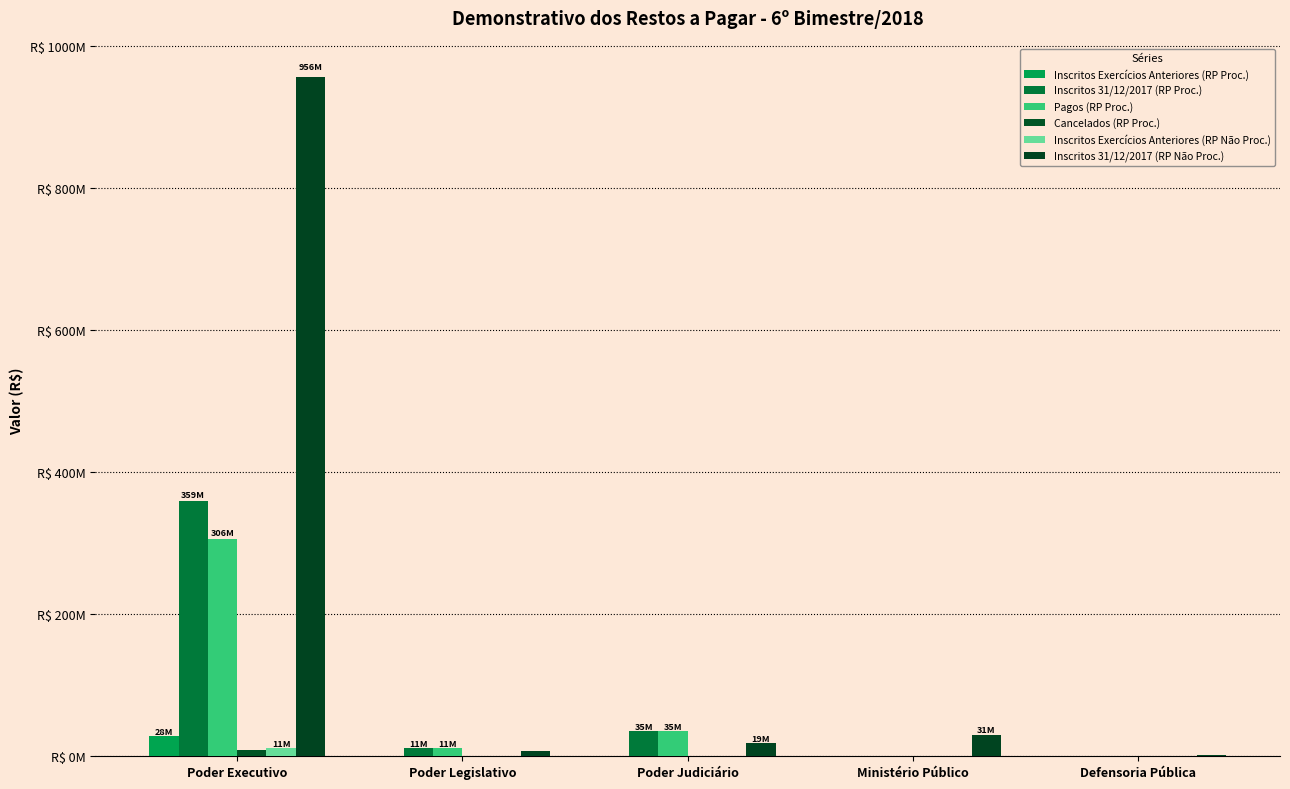

Reading left to right, extract all data points from this chart.

Inscritos Exercícios Anteriores (RP Proc.): 27986238.4	0.0	0.0	0.0	0.0
Inscritos 31/12/2017 (RP Proc.): 359014034.4	11154532.2	35153056.3	808441.0	377082.3
Pagos (RP Proc.): 306338697.2	11154532.2	35137414.1	808441.0	377081.5
Cancelados (RP Proc.): 8253365.1	0.0	15642.2	0.0	0.8
Inscritos Exercícios Anteriores (RP Não Proc.): 11381171.5	0.0	0.0	0.0	0.0
Inscritos 31/12/2017 (RP Não Proc.): 956032779.3	6963242.2	18618679.0	30606960.3	2022619.3